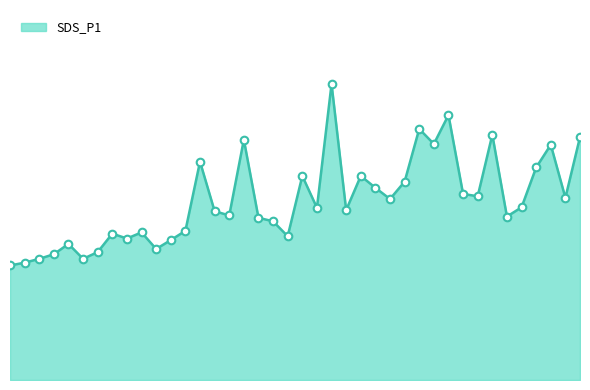

Does the chart have visible grid lines?

No